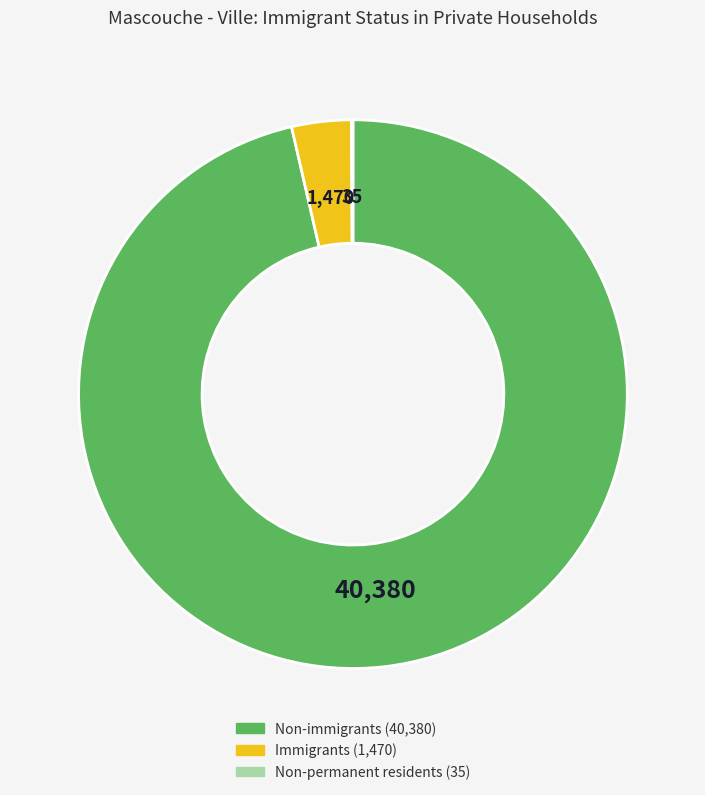

Is Immigrants the majority of the pie?

No